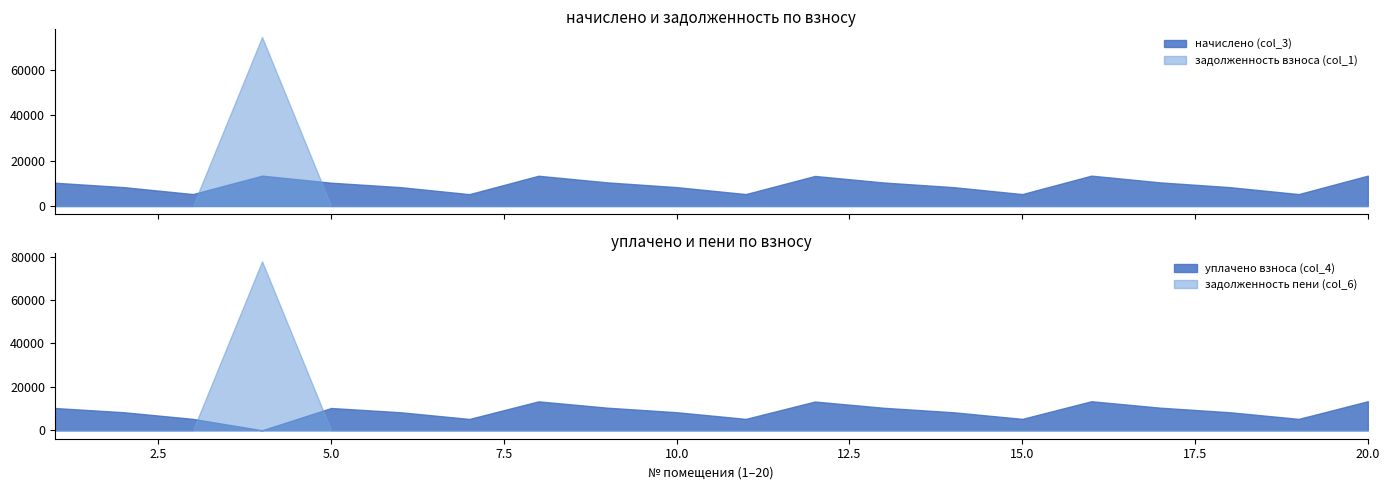

What is the difference between the second highest and minimum values in the начислено (col_3) series?

8164.1